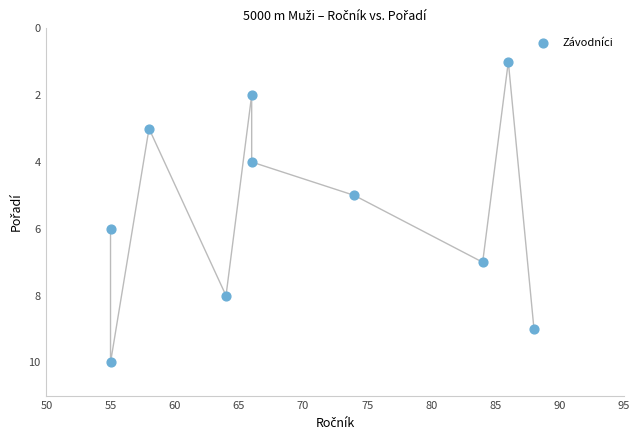

What is the average X value?

70